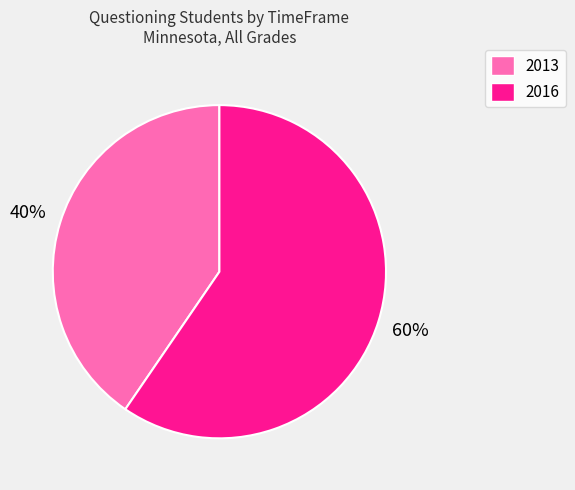

To the nearest percent, what is the average slice percentage?

50%